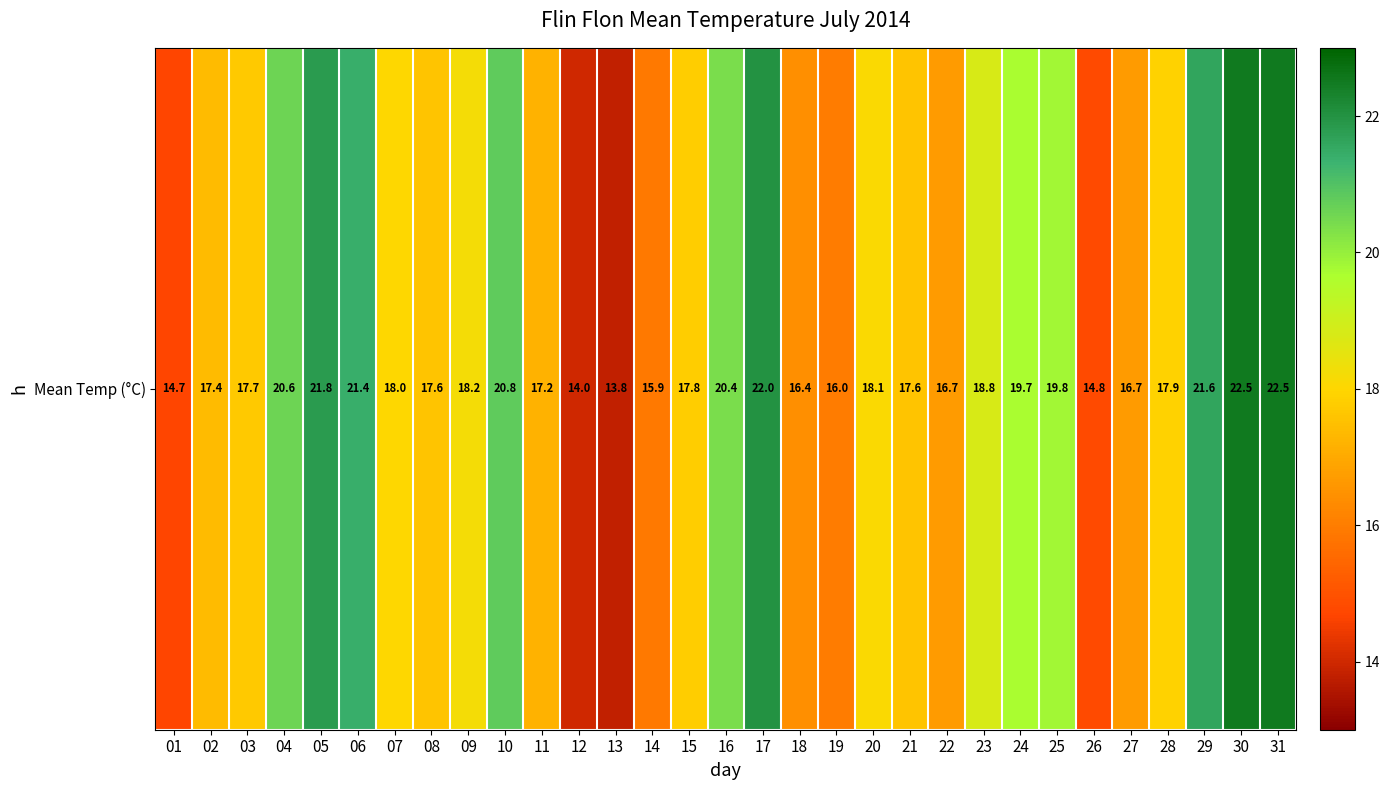

How many series are shown in this chart?

1